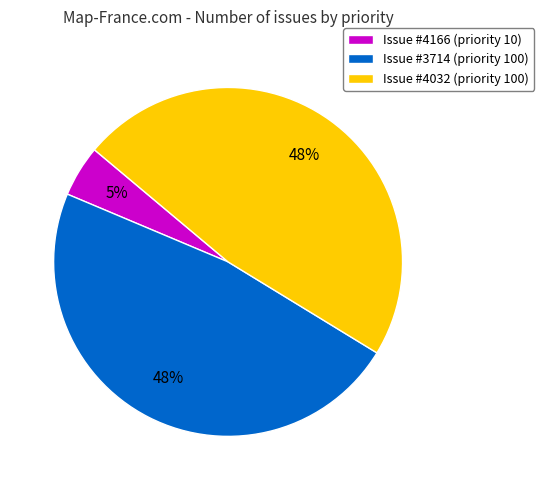

To the nearest percent, what percentage of the pie is Issue #3714 (priority 100)?

48%